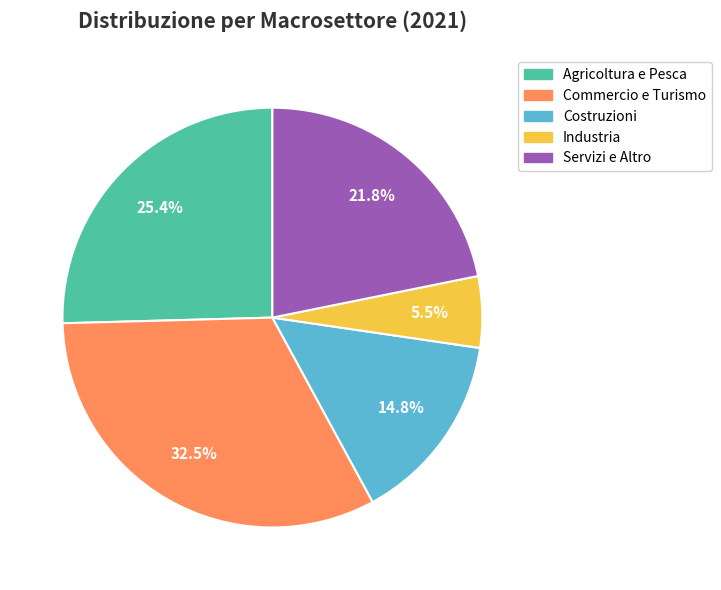

Rank the categories by value from lowest to highest.

Industria, Costruzioni, Servizi e Altro, Agricoltura e Pesca, Commercio e Turismo